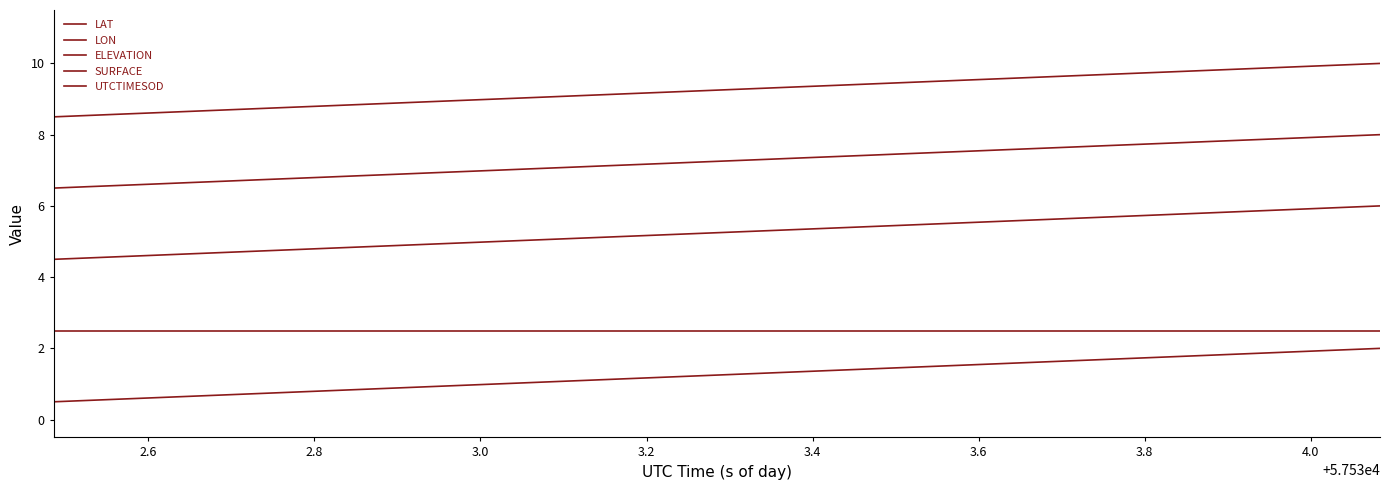

How many lines are shown in the chart?

5